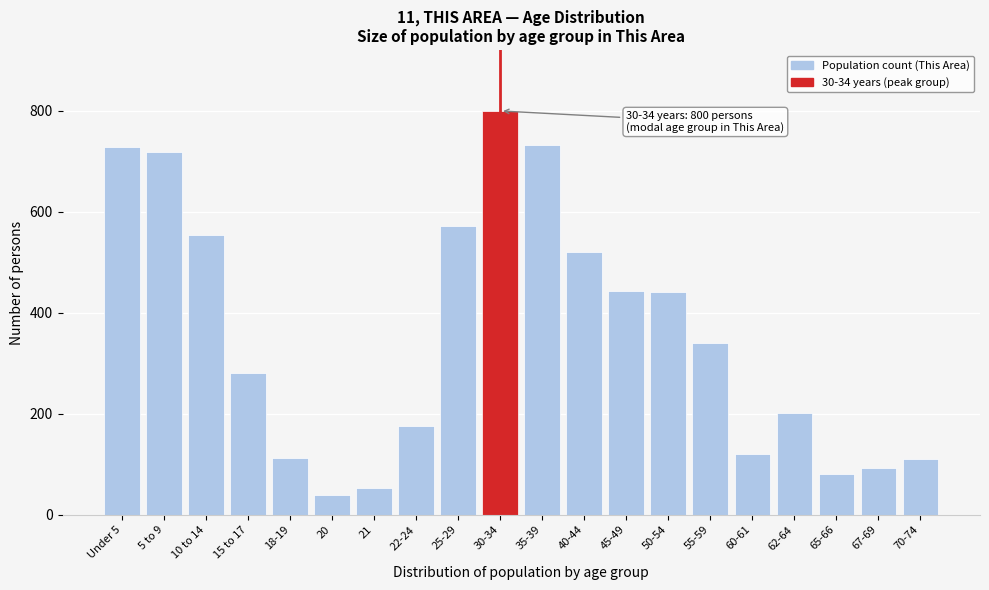

What is the smallest value displayed?

40